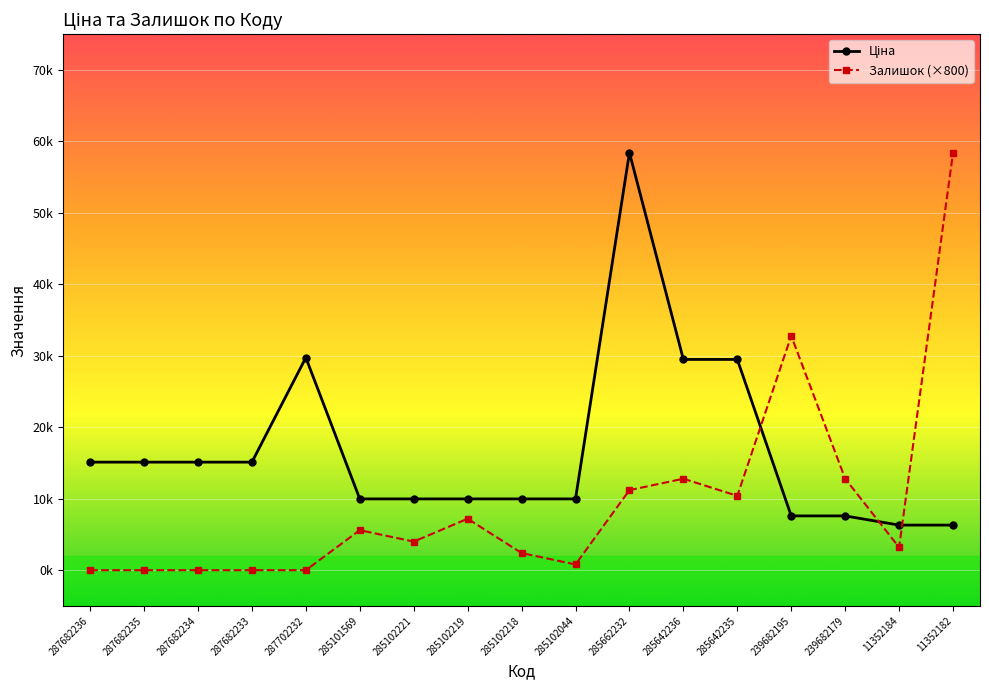

At which category does the chart reach its peak across all series?

285662232